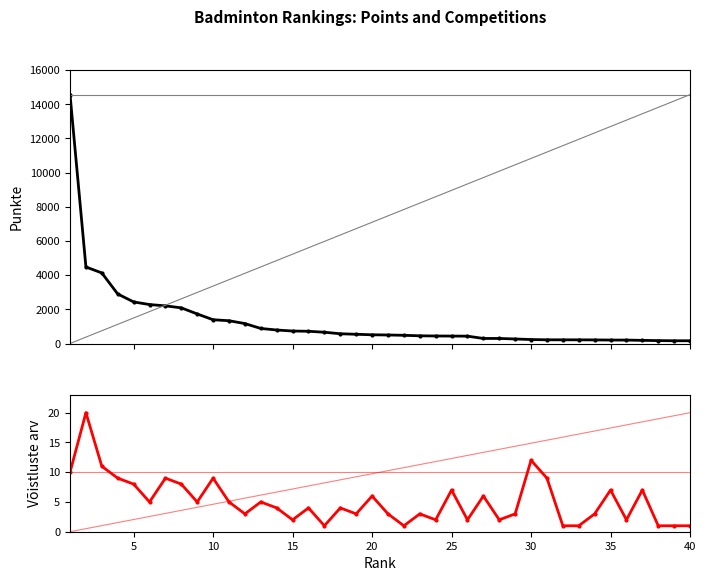

What is the difference between the second highest and second lowest values in the Punkte series?

4320.0